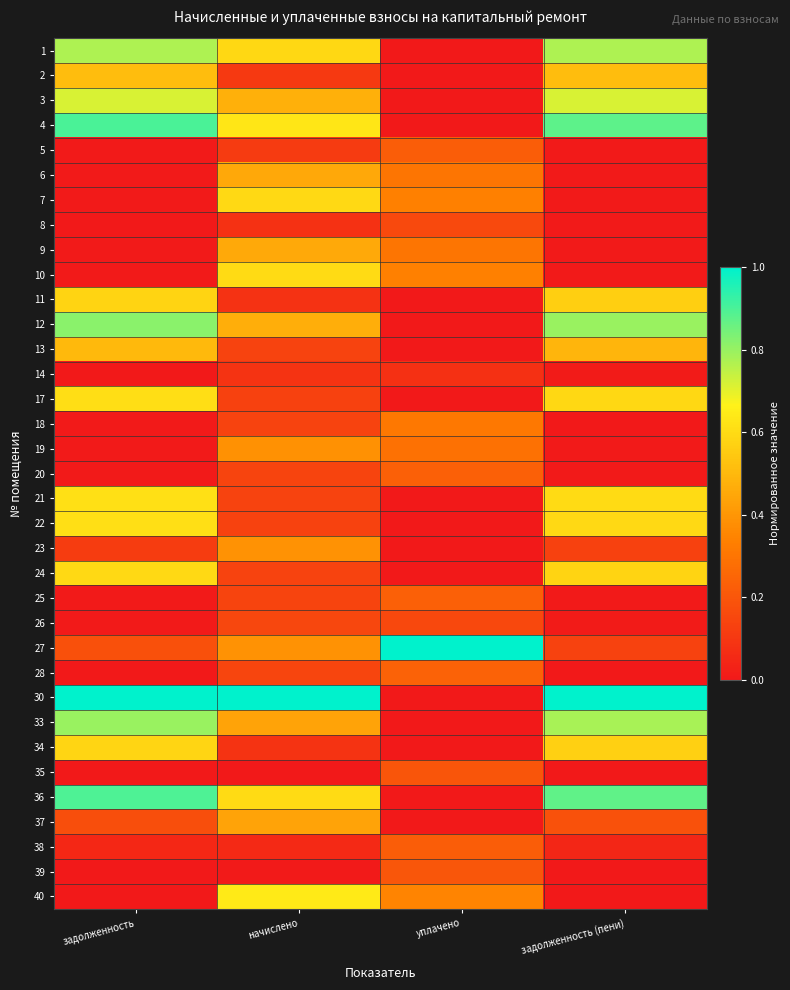

Reading left to right, transcribe all the data shown in this chart.

1: задолженность=0.8	начислено=0.6	уплачено=0.0	задолженность (пени)=0.8
2: задолженность=0.5	начислено=0.1	уплачено=0.0	задолженность (пени)=0.5
3: задолженность=0.7	начислено=0.5	уплачено=0.0	задолженность (пени)=0.7
4: задолженность=0.9	начислено=0.6	уплачено=0.0	задолженность (пени)=0.9
5: задолженность=0.0	начислено=0.1	уплачено=0.2	задолженность (пени)=0.0
6: задолженность=0.0	начислено=0.4	уплачено=0.3	задолженность (пени)=0.0
7: задолженность=0.0	начислено=0.6	уплачено=0.3	задолженность (пени)=0.0
8: задолженность=0.0	начислено=0.1	уплачено=0.2	задолженность (пени)=0.0
9: задолженность=0.0	начислено=0.5	уплачено=0.3	задолженность (пени)=0.0
10: задолженность=0.0	начислено=0.6	уплачено=0.3	задолженность (пени)=0.0
11: задолженность=0.6	начислено=0.1	уплачено=0.0	задолженность (пени)=0.6
12: задолженность=0.8	начислено=0.5	уплачено=0.0	задолженность (пени)=0.8
13: задолженность=0.5	начислено=0.1	уплачено=0.0	задолженность (пени)=0.5
14: задолженность=0.0	начислено=0.1	уплачено=0.1	задолженность (пени)=0.0
17: задолженность=0.6	начислено=0.1	уплачено=0.0	задолженность (пени)=0.6
18: задолженность=0.0	начислено=0.1	уплачено=0.3	задолженность (пени)=0.0
19: задолженность=0.0	начислено=0.4	уплачено=0.3	задолженность (пени)=0.0
20: задолженность=0.0	начислено=0.1	уплачено=0.2	задолженность (пени)=0.0
21: задолженность=0.6	начислено=0.1	уплачено=0.0	задолженность (пени)=0.6
22: задолженность=0.6	начислено=0.1	уплачено=0.0	задолженность (пени)=0.6
23: задолженность=0.1	начислено=0.4	уплачено=0.0	задолженность (пени)=0.1
24: задолженность=0.6	начислено=0.1	уплачено=0.0	задолженность (пени)=0.6
25: задолженность=0.0	начислено=0.1	уплачено=0.2	задолженность (пени)=0.0
26: задолженность=0.0	начислено=0.1	уплачено=0.2	задолженность (пени)=0.0
27: задолженность=0.2	начислено=0.4	уплачено=1.0	задолженность (пени)=0.1
28: задолженность=0.0	начислено=0.1	уплачено=0.2	задолженность (пени)=0.0
30: задолженность=1.0	начислено=1.0	уплачено=0.0	задолженность (пени)=1.0
33: задолженность=0.8	начислено=0.4	уплачено=0.0	задолженность (пени)=0.8
34: задолженность=0.6	начислено=0.1	уплачено=0.0	задолженность (пени)=0.6
35: задолженность=0.0	начислено=0.0	уплачено=0.2	задолженность (пени)=0.0
36: задолженность=0.9	начислено=0.6	уплачено=0.0	задолженность (пени)=0.9
37: задолженность=0.2	начислено=0.4	уплачено=0.0	задолженность (пени)=0.2
38: задолженность=0.0	начислено=0.1	уплачено=0.2	задолженность (пени)=0.0
39: задолженность=0.0	начислено=0.0	уплачено=0.2	задолженность (пени)=0.0
40: задолженность=0.0	начислено=0.6	уплачено=0.3	задолженность (пени)=0.0